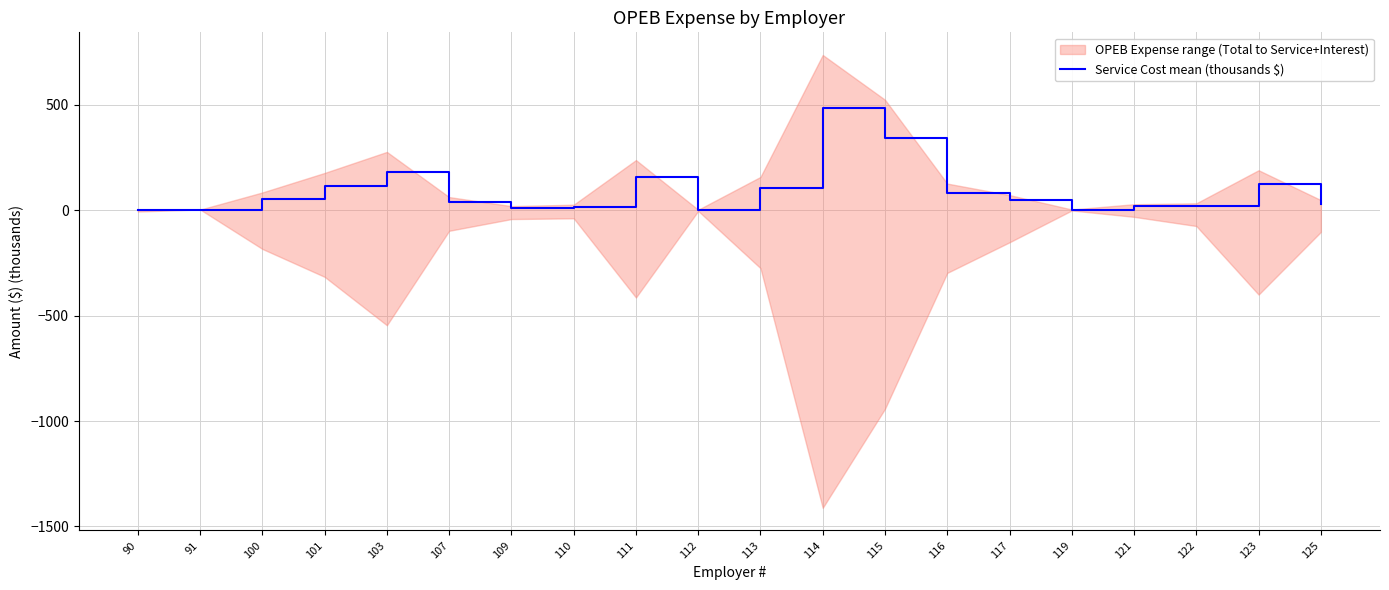

The chart shows a value of 1.7 at 91. True or false?

True